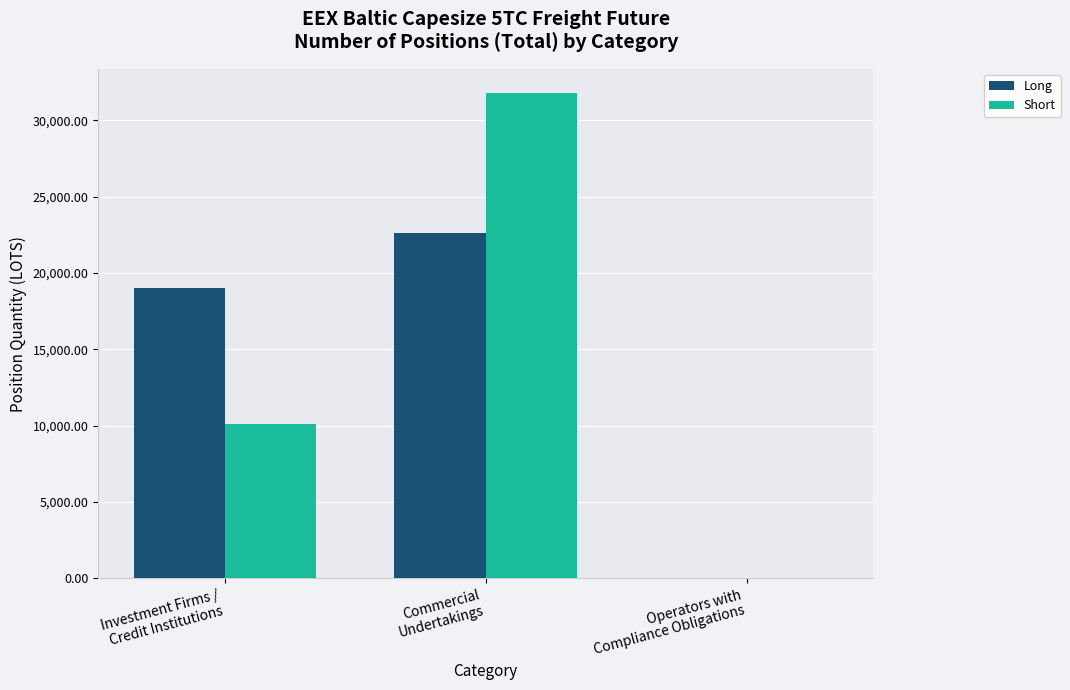

Reading left to right, transcribe all the data shown in this chart.

Long: Investment Firms /
Credit Institutions=19042.7	Commercial
Undertakings=22581.3	Operators with
Compliance Obligations=0.0
Short: Investment Firms /
Credit Institutions=10127.8	Commercial
Undertakings=31764.8	Operators with
Compliance Obligations=0.0